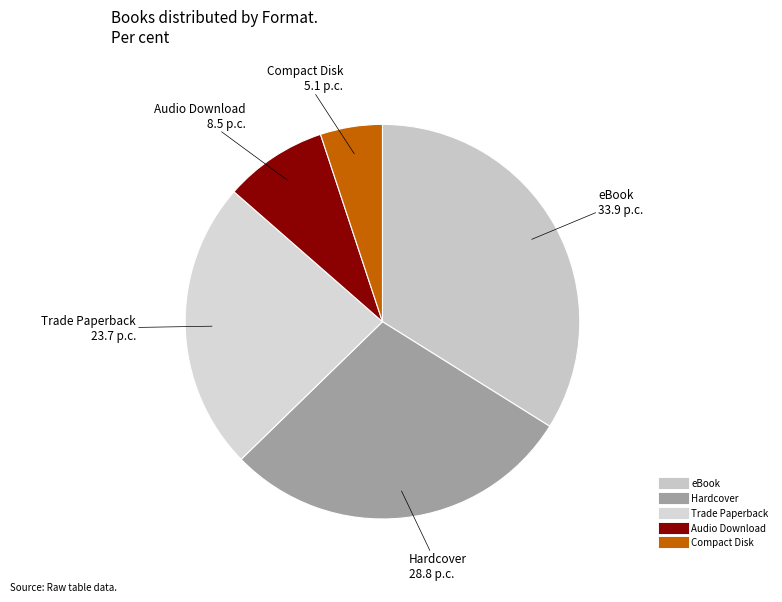

Which category has the biggest portion of the pie?

eBook